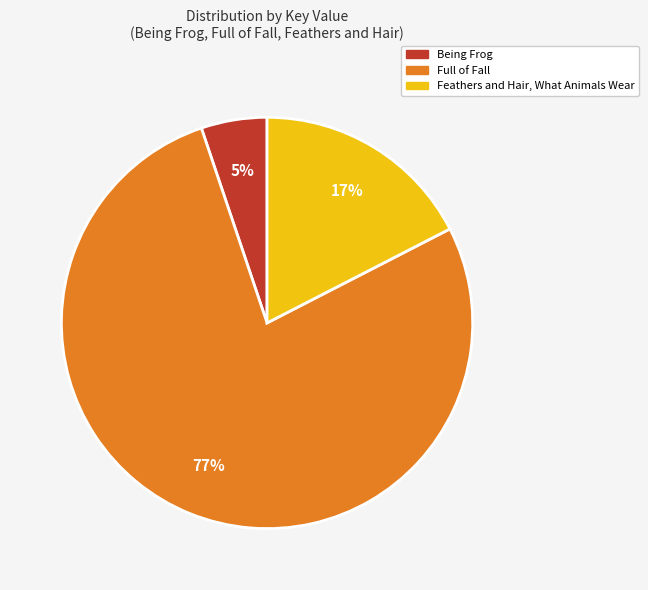

To the nearest percent, what percentage of the pie is Feathers and Hair, What Animals Wear?

17%